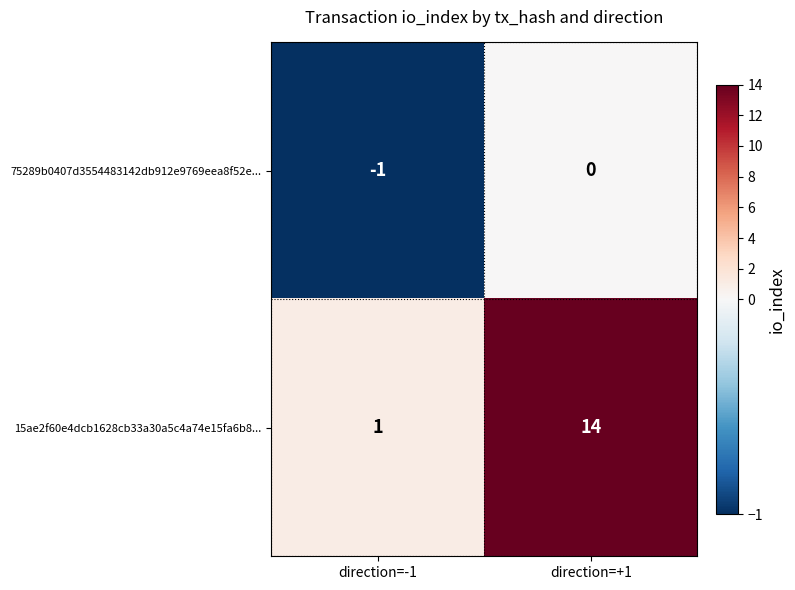

What is the highest value of the 15ae2f60e4dcb1628cb33a30a5c4a74e15fa6b8... series?

14